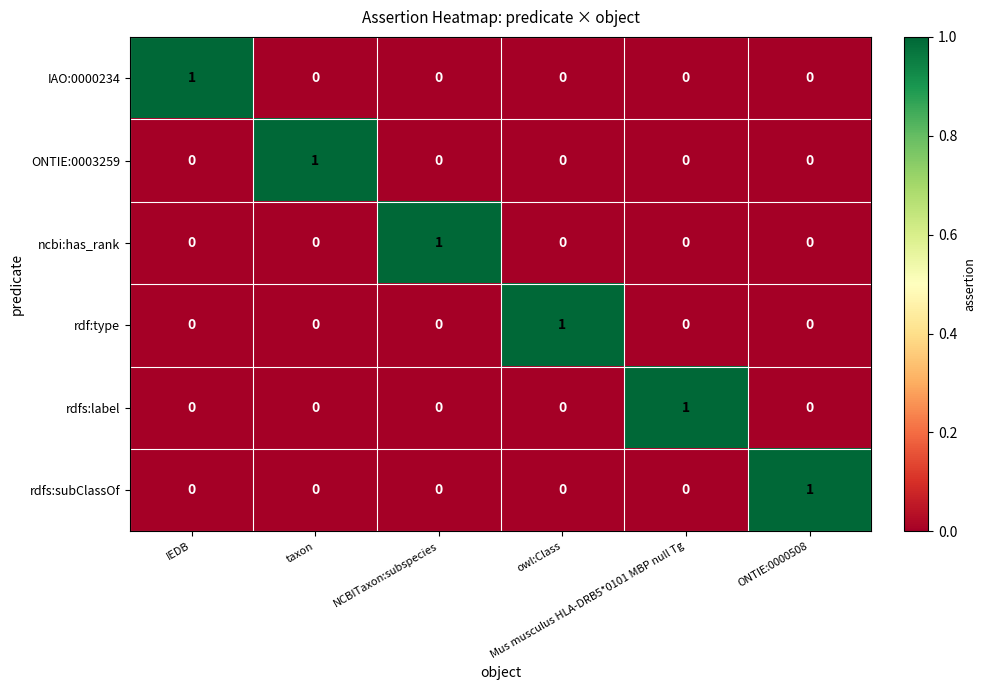

Count the rdf:type values in the range 0 to 1.

6